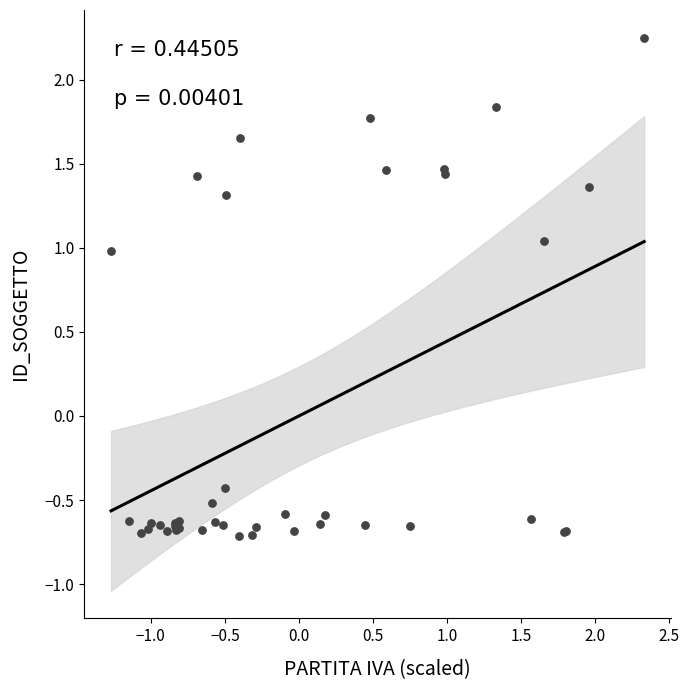

What Y value in the scatter plot is closest to 0?

-0.4